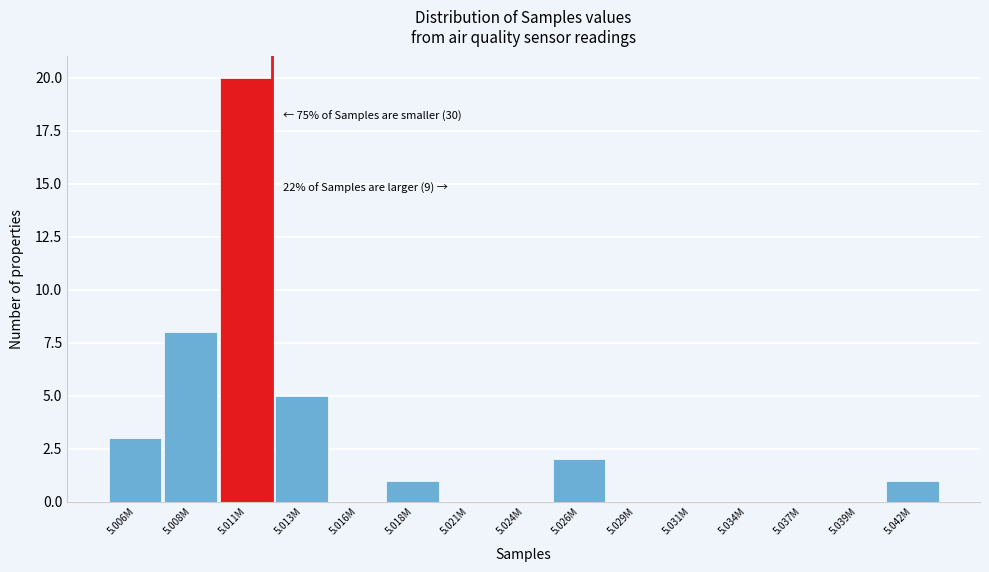

Reading right to left, what are all the values shown in this chart?

5.042M=1	5.039M=0	5.037M=0	5.034M=0	5.031M=0	5.029M=0	5.026M=2	5.024M=0	5.021M=0	5.018M=1	5.016M=0	5.013M=5	5.011M=20	5.008M=8	5.006M=3